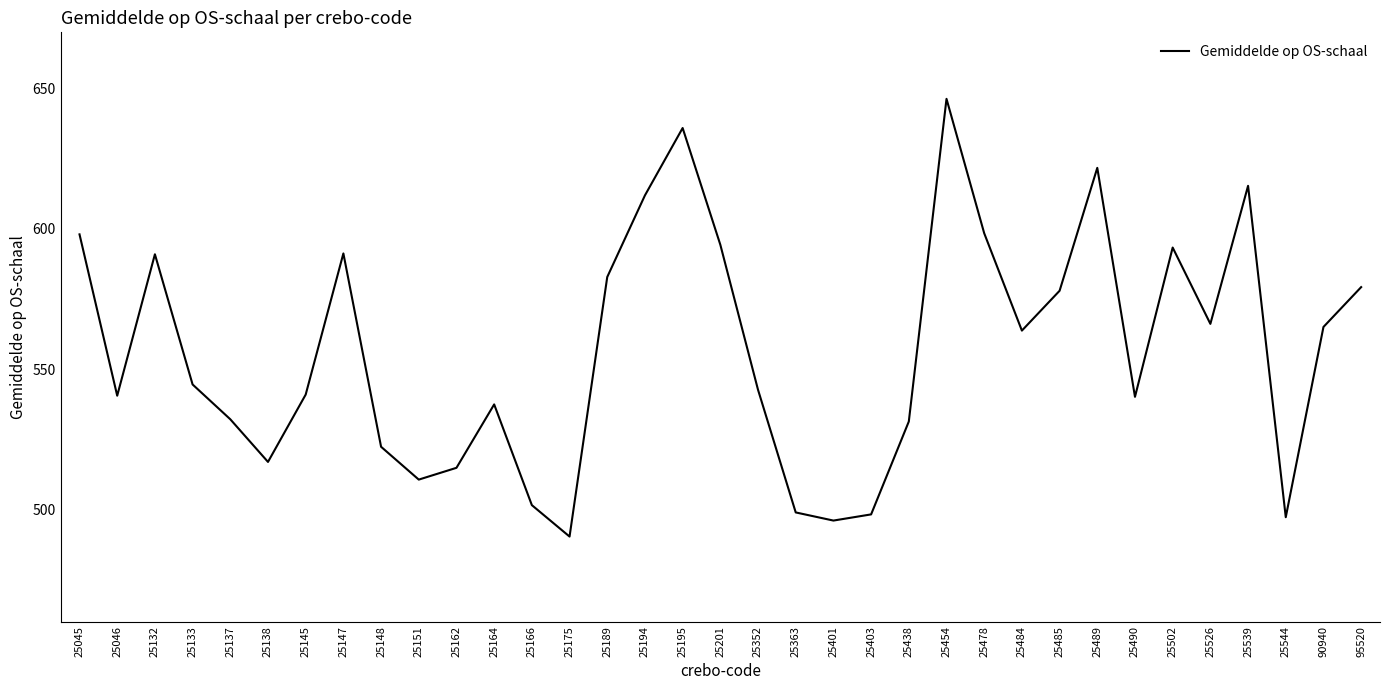

What is the minimum value shown in the chart?

490.3